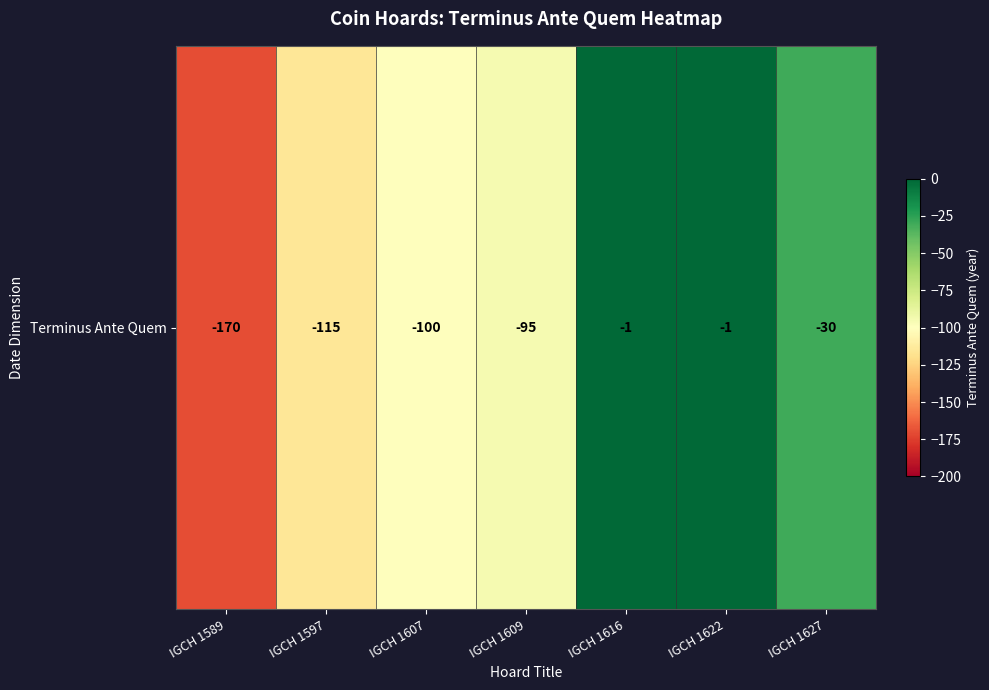

Which has a higher value, IGCH 1609 or IGCH 1627?

IGCH 1627